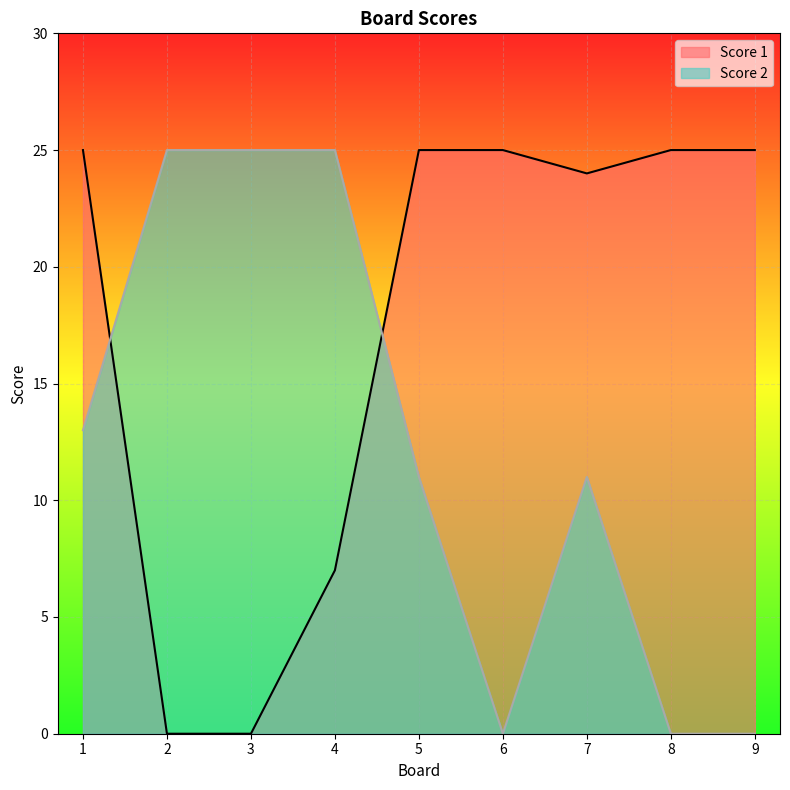

At which category is the sum across all series the highest?

1